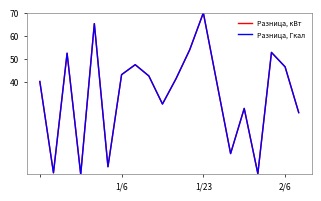

Reading left to right, list all the values displayed in this chart.

Разница, кВт: 40.2	0.7	52.5	0.0	65.3	3.3	43.2	47.5	42.7	30.5	41.5	54.0	70.0	39.5	9.0	28.6	0.3	52.8	46.6	26.8
Разница, Гкал: 40.2	0.7	52.5	0.0	65.3	3.3	43.2	47.5	42.7	30.5	41.5	54.0	70.0	39.5	9.0	28.6	0.3	52.8	46.6	26.8